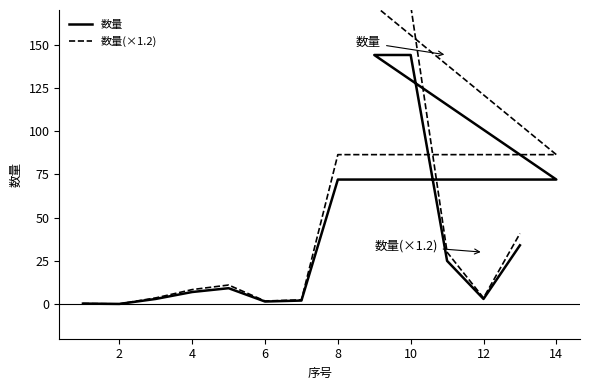

Is the value of 数量 at 10 greater than the value of 数量(×1.2) at 0?

Yes